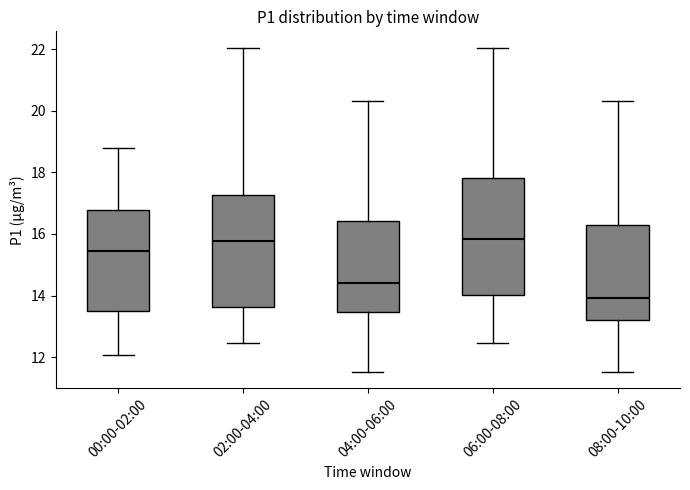

Reading left to right, transcribe this box plot: for each box, give where its median line is, the range the box spans, and where its two whiskers end, as read against the y-axis. The values are not printed on the chart, so give them approximately, as read against the axis.

00:00-02:00: median 15.4, box 13.4 to 16.8, whiskers 12.0 to 18.8
02:00-04:00: median 15.8, box 13.6 to 17.2, whiskers 12.4 to 22.0
04:00-06:00: median 14.4, box 13.4 to 16.4, whiskers 11.6 to 20.4
06:00-08:00: median 15.8, box 14.0 to 17.8, whiskers 12.4 to 22.0
08:00-10:00: median 14.0, box 13.2 to 16.2, whiskers 11.6 to 20.4